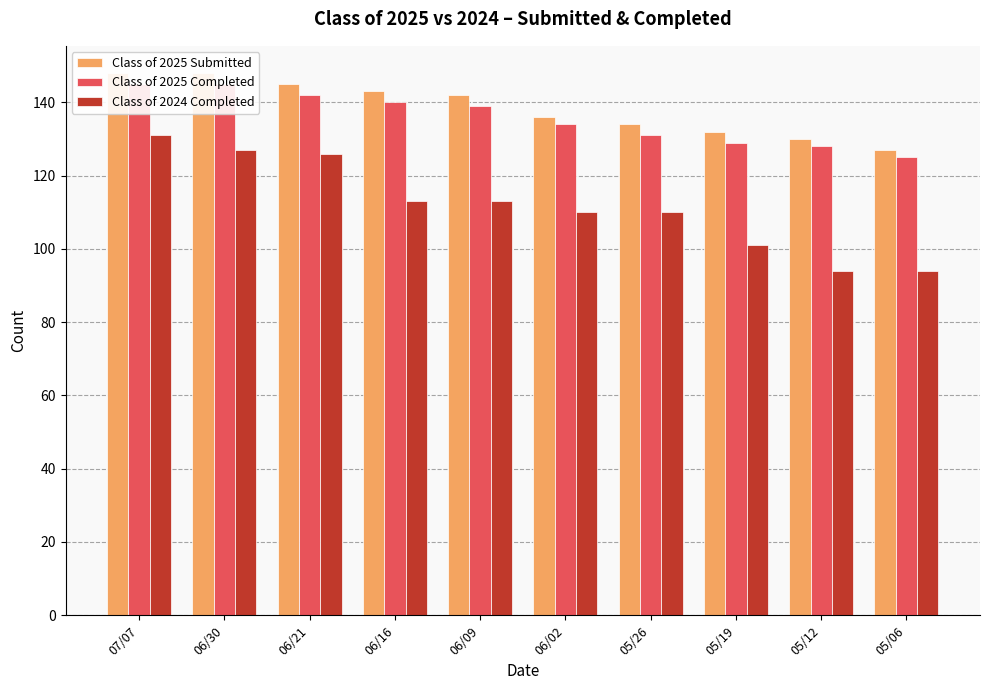

What position from the left is 06/02?

6